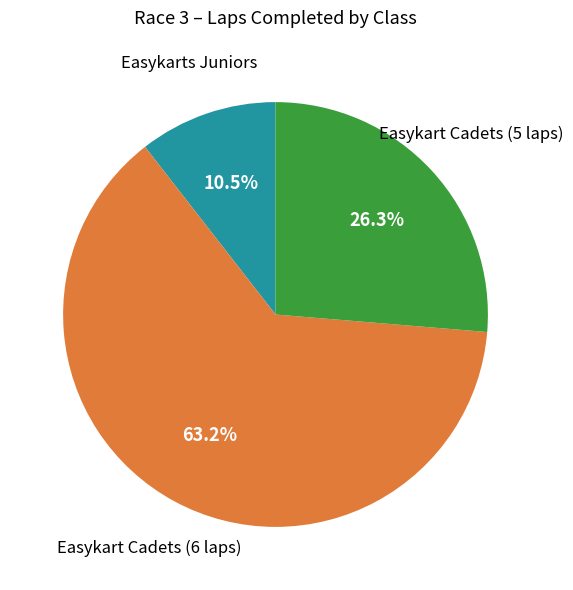

How many segments does this pie chart have?

3